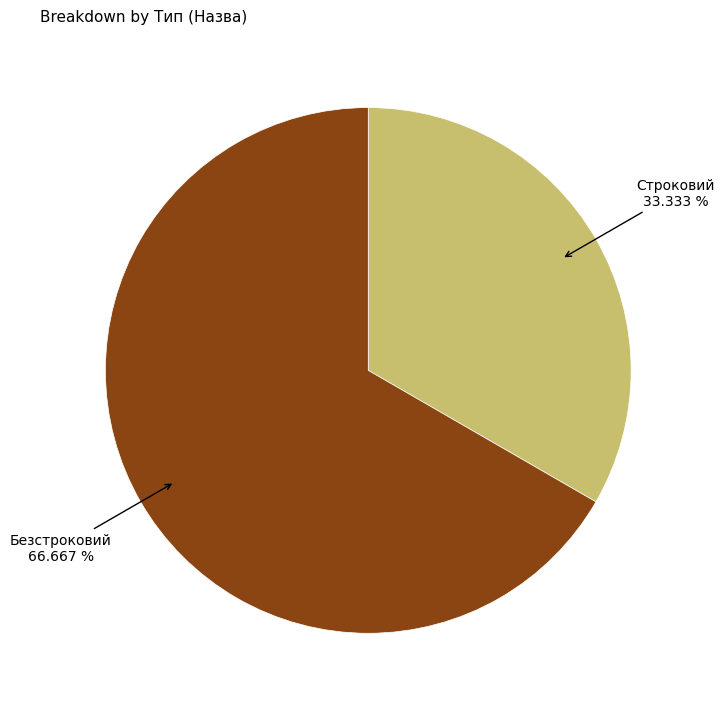

Which category has the biggest portion of the pie?

Безстроковий